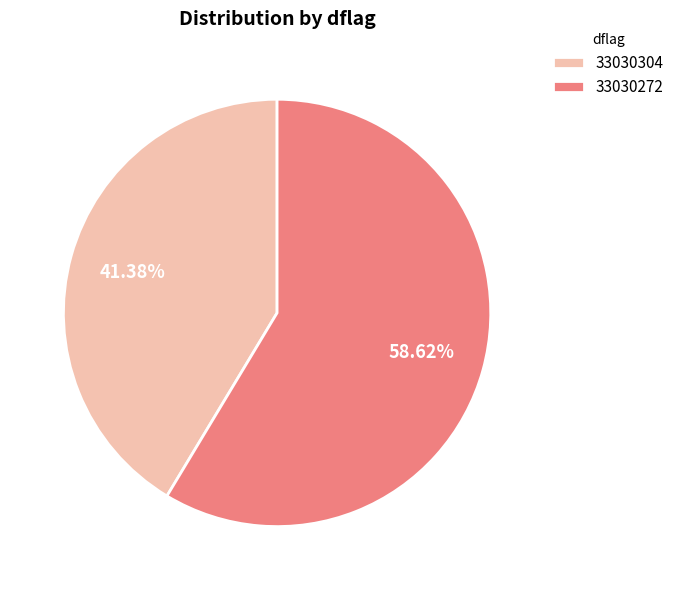

Count the number of slices in the pie.

2